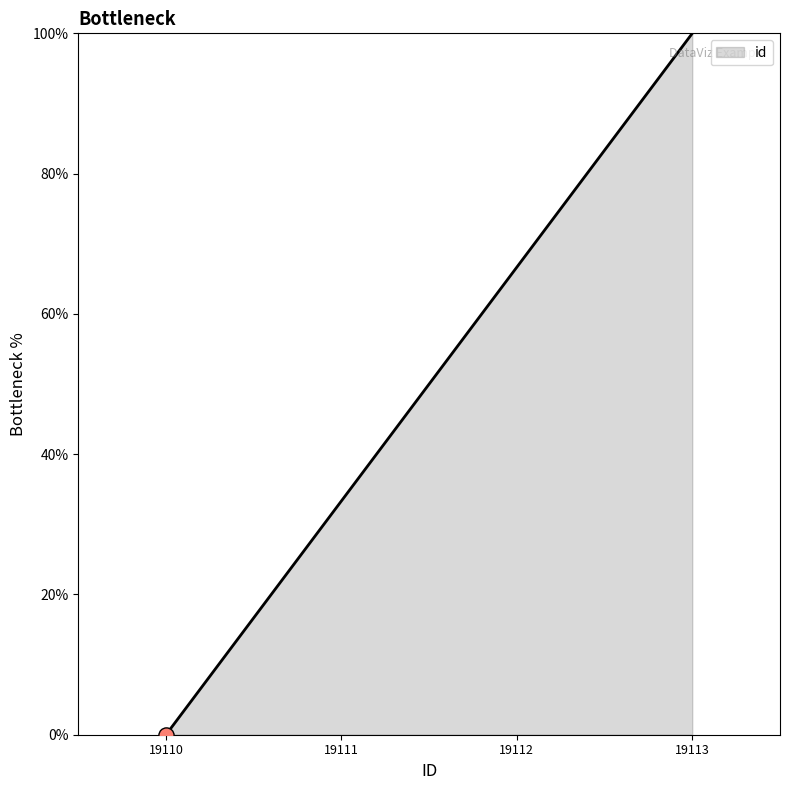

Which has a higher value, 19112 or 19110?

19112